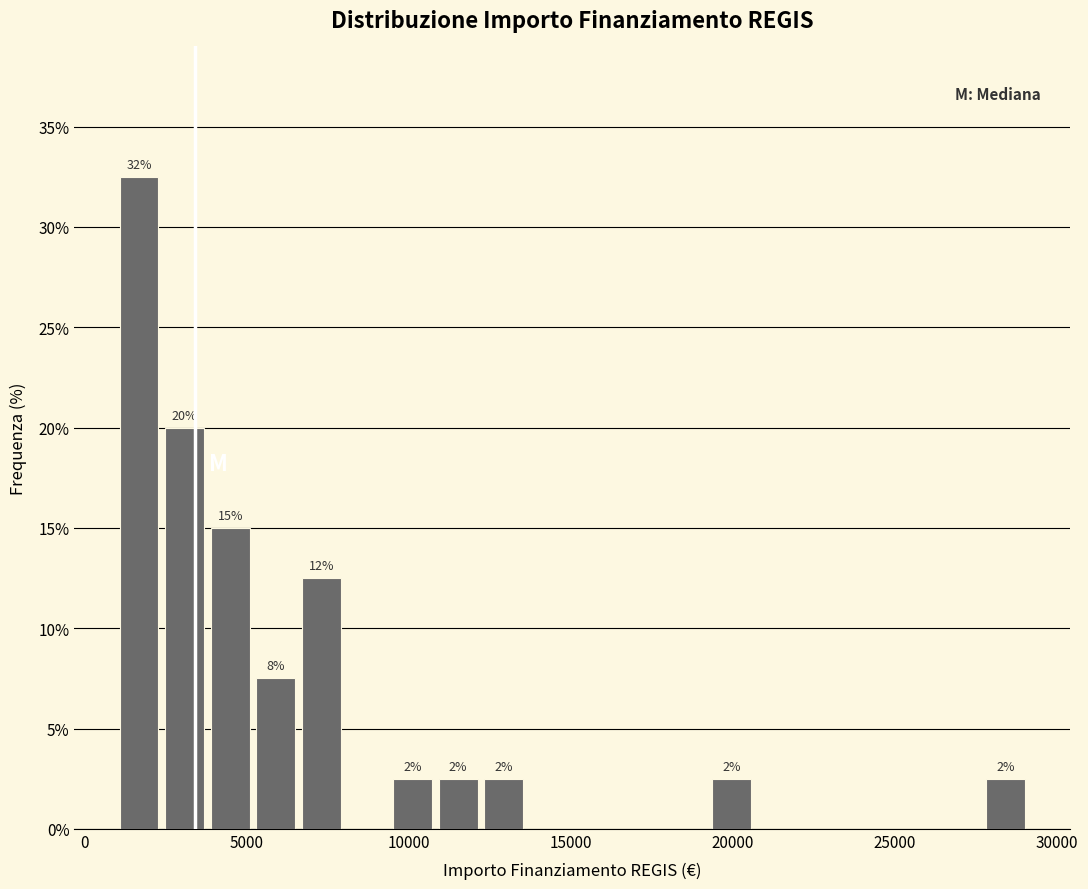

Read against the x-axis, roughly where is the centre of the tallest bar?

1500